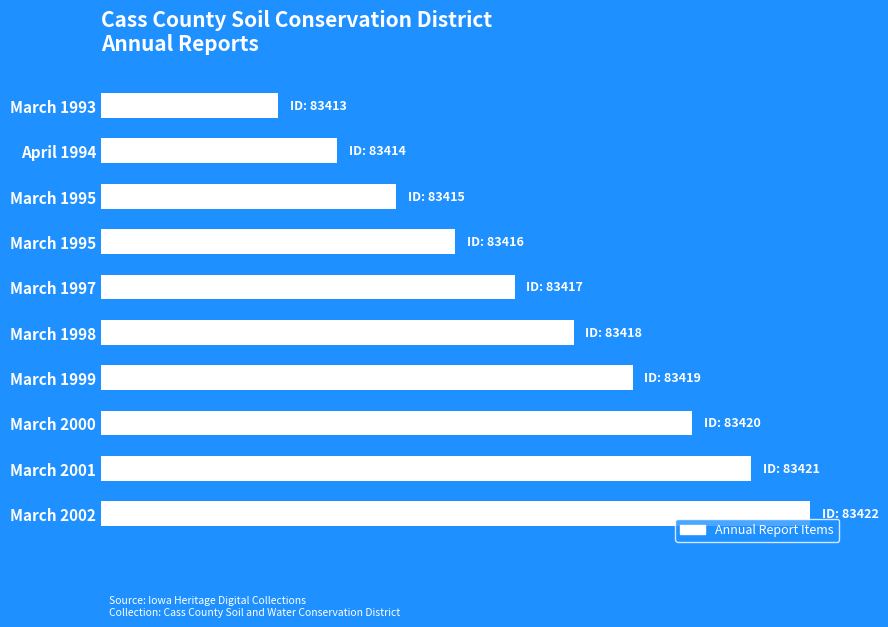

Does the chart contain any negative values?

No